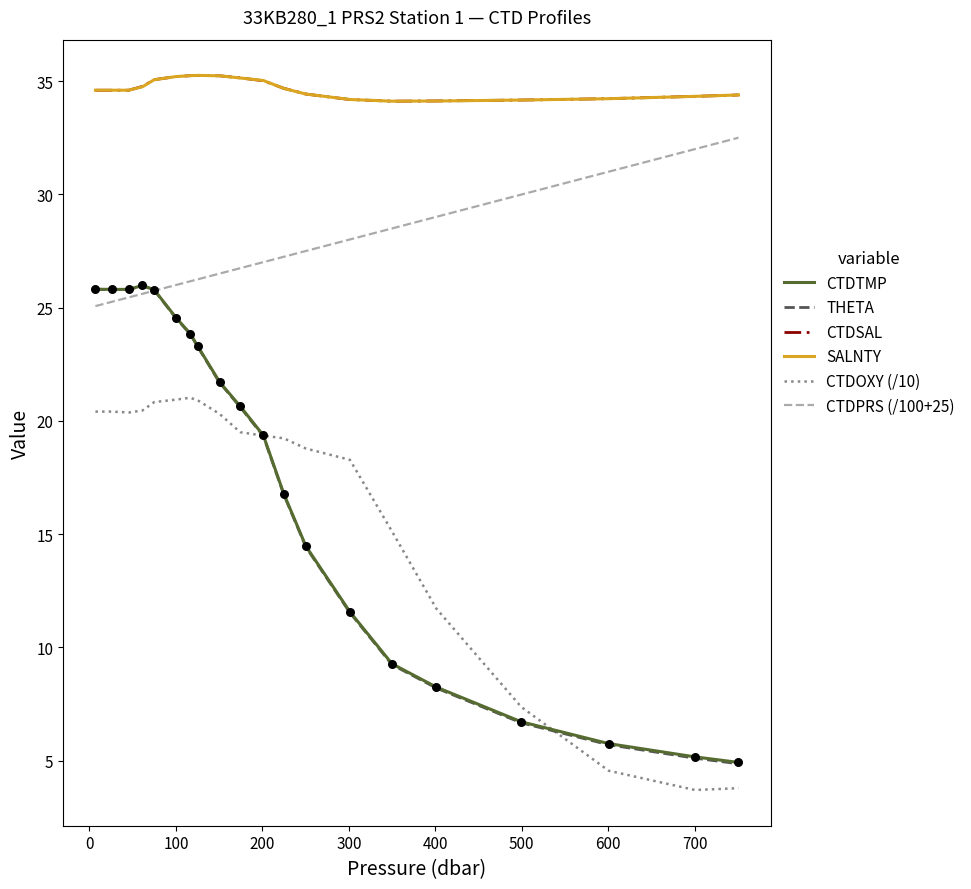

Which series has the largest range (max minus min)?

THETA